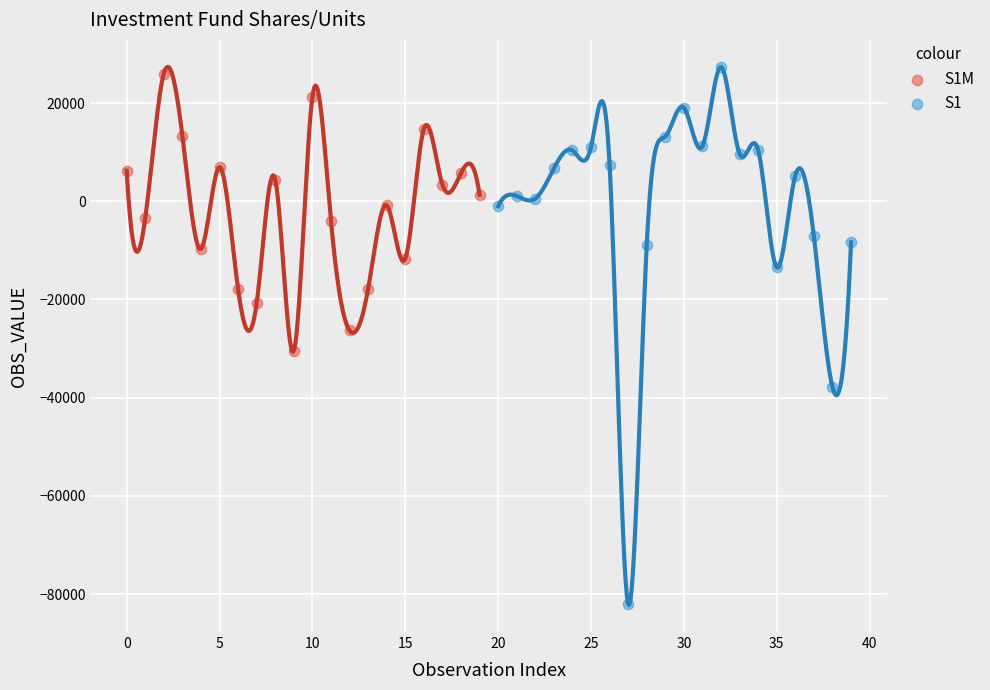

Which series reaches the maximum Y coordinate?

S1